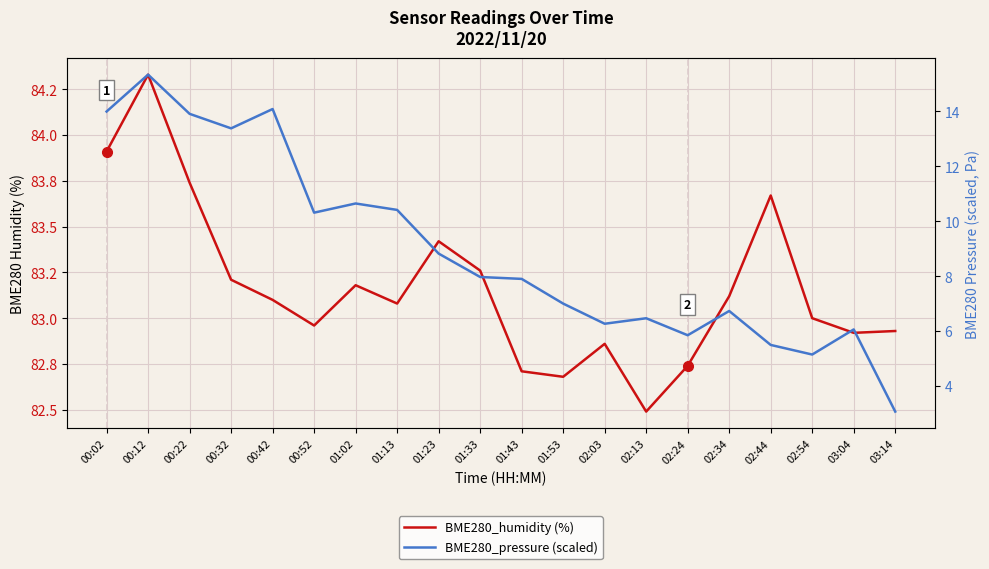

What is the sum of all BME280_pressure (scaled) values?

178.9